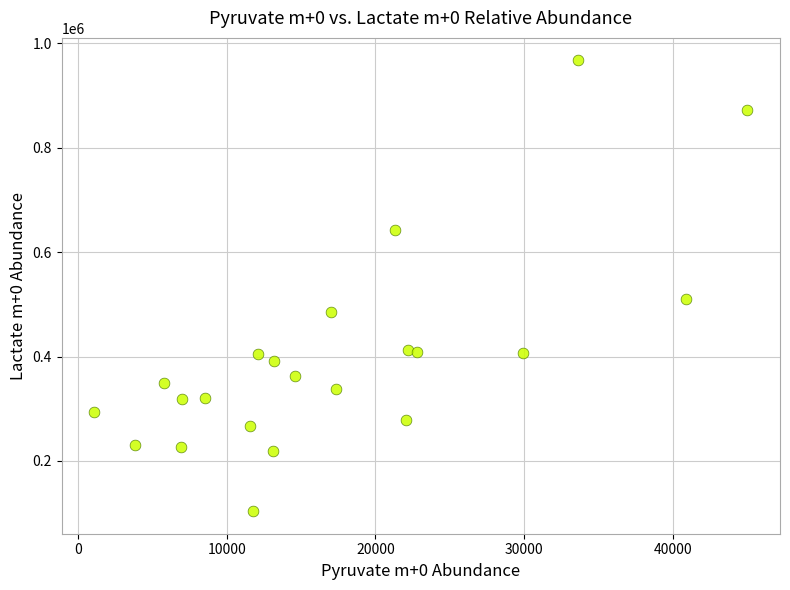

What Y value in the scatter plot is closest to 535465?

510176.6